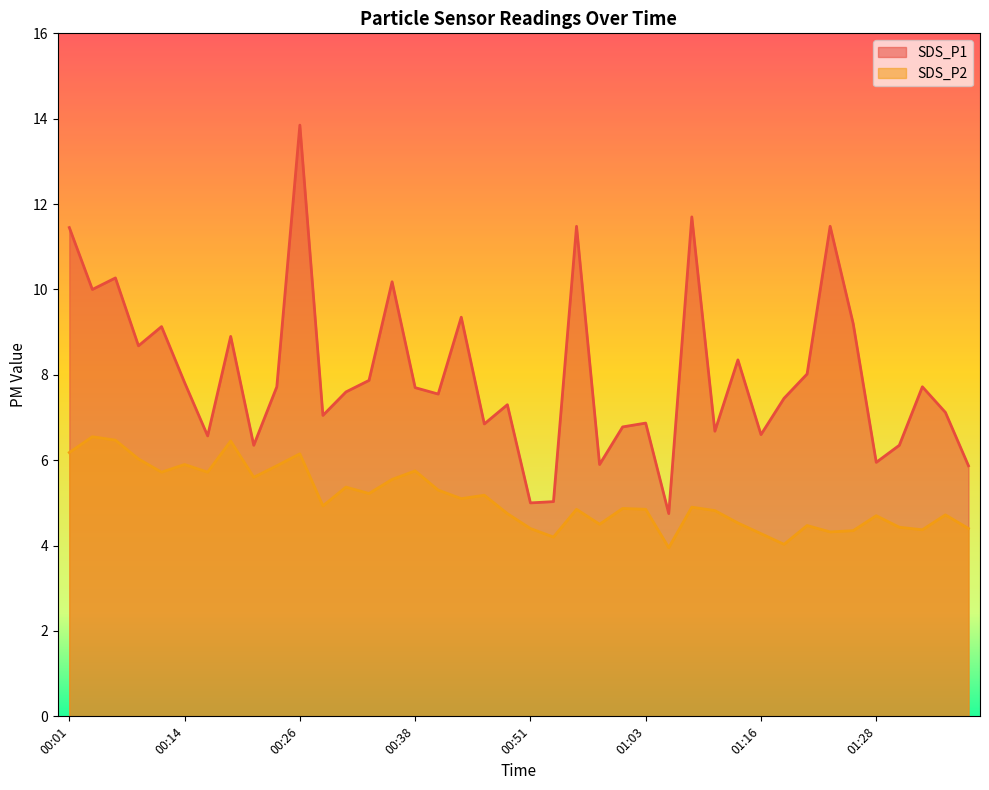

At which label does SDS_P2 reach its minimum?

01:06